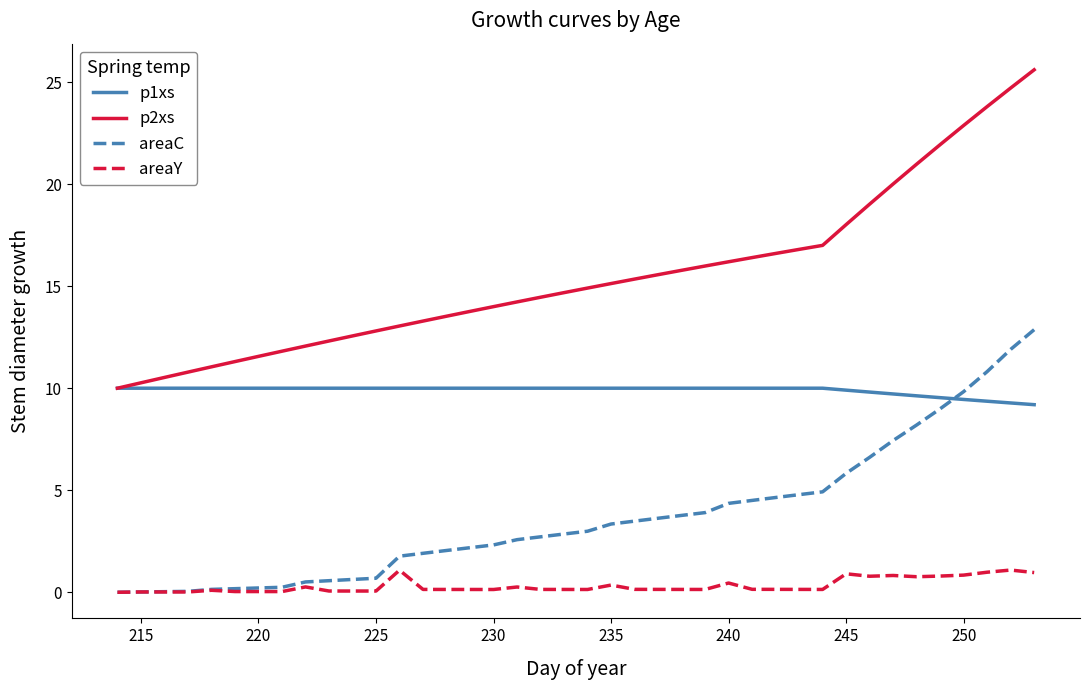

Rank the series by their maximum value, from highest to lowest.

p2xs, areaC, p1xs, areaY